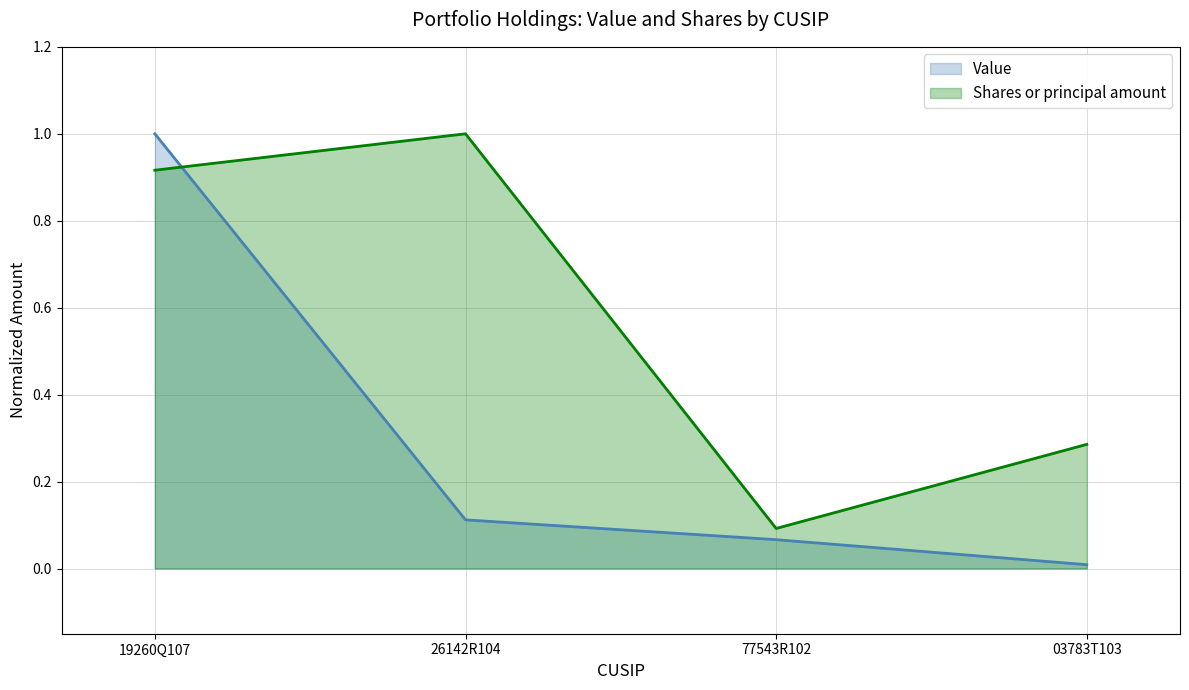

At which label is Shares or principal amount closest to 0?

77543R102